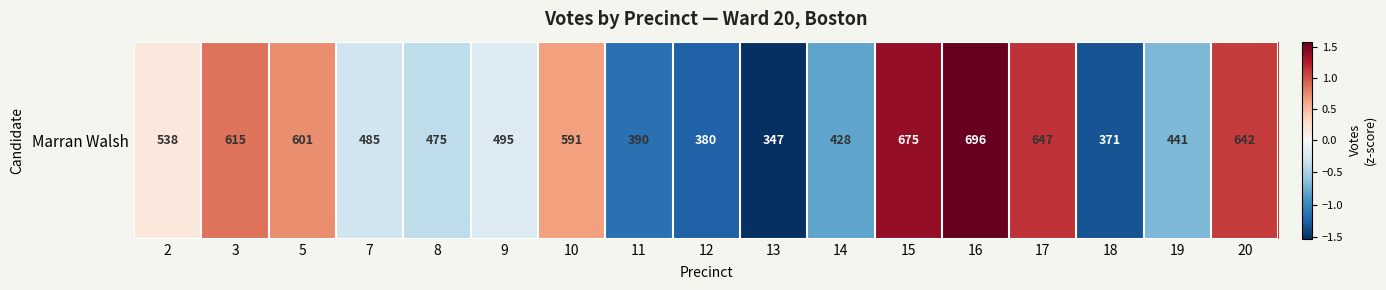

At which category does the chart reach its peak across all series?

16